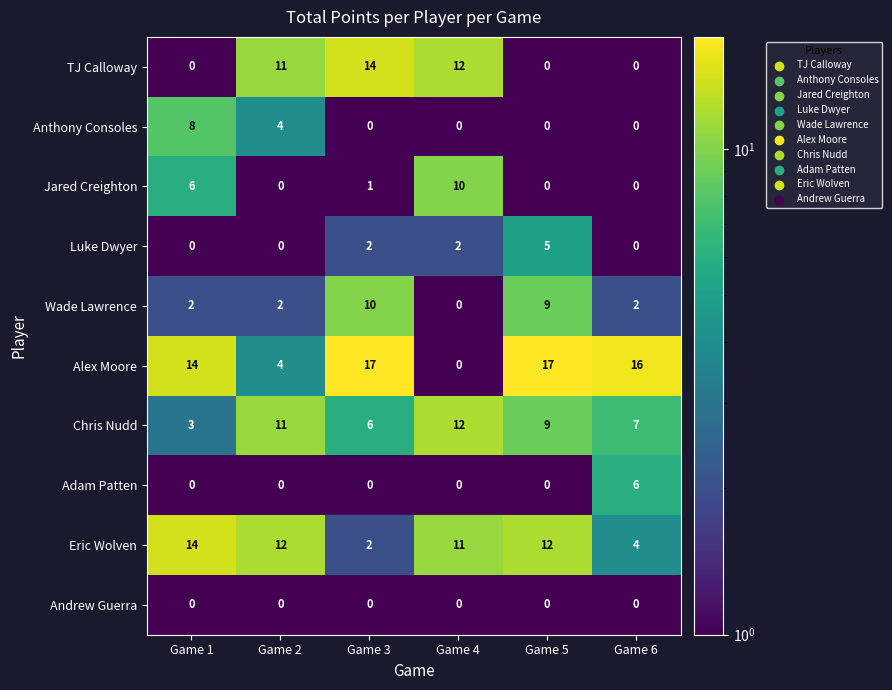

Count the number of data series in this chart.

10